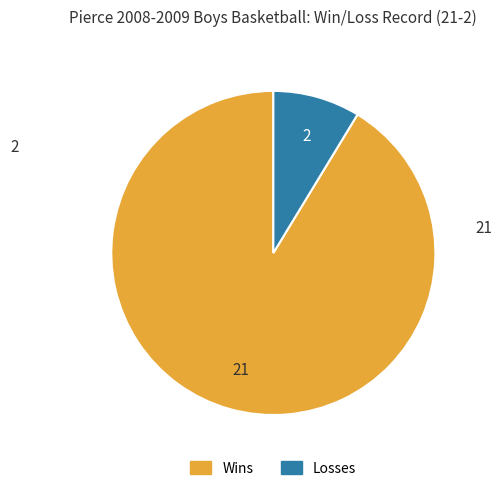

Between Losses and Wins, which is larger?

Wins